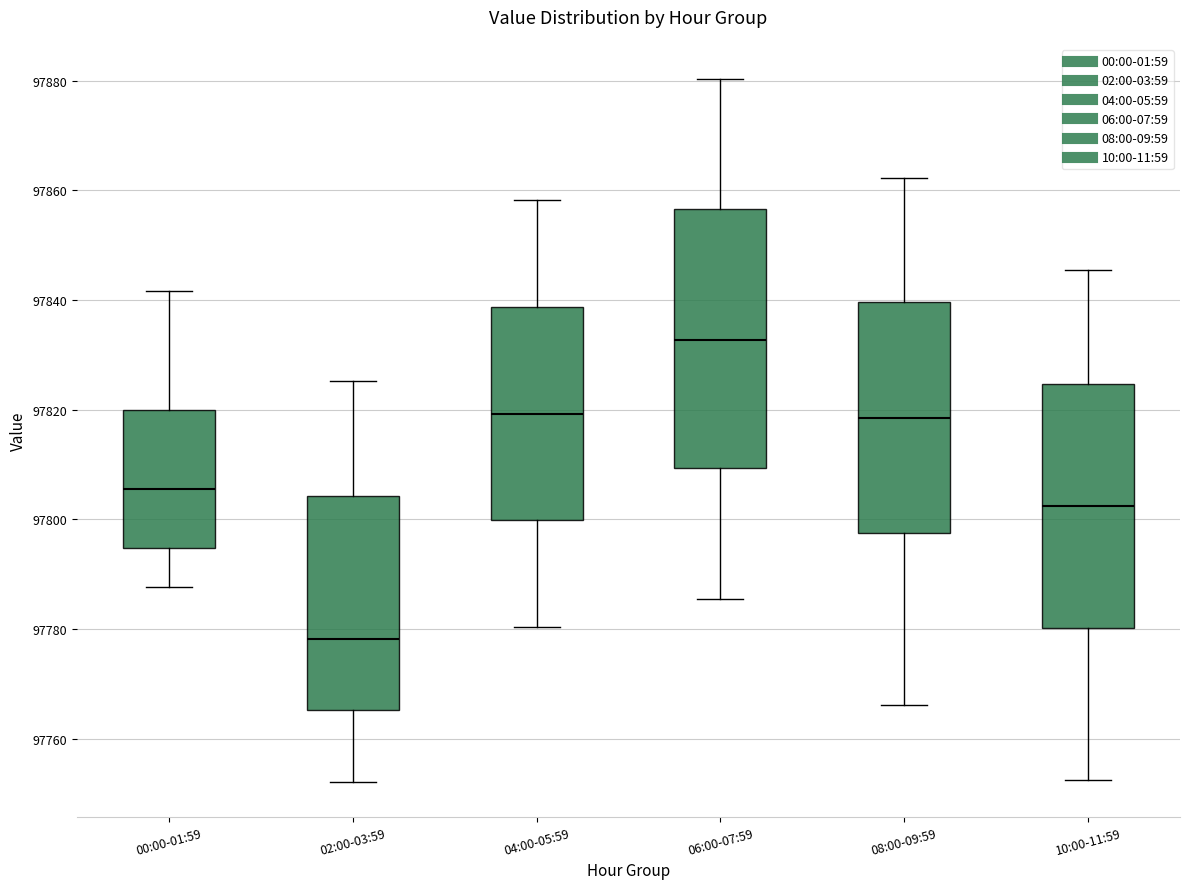

Which box's median line is the highest?

06:00-07:59